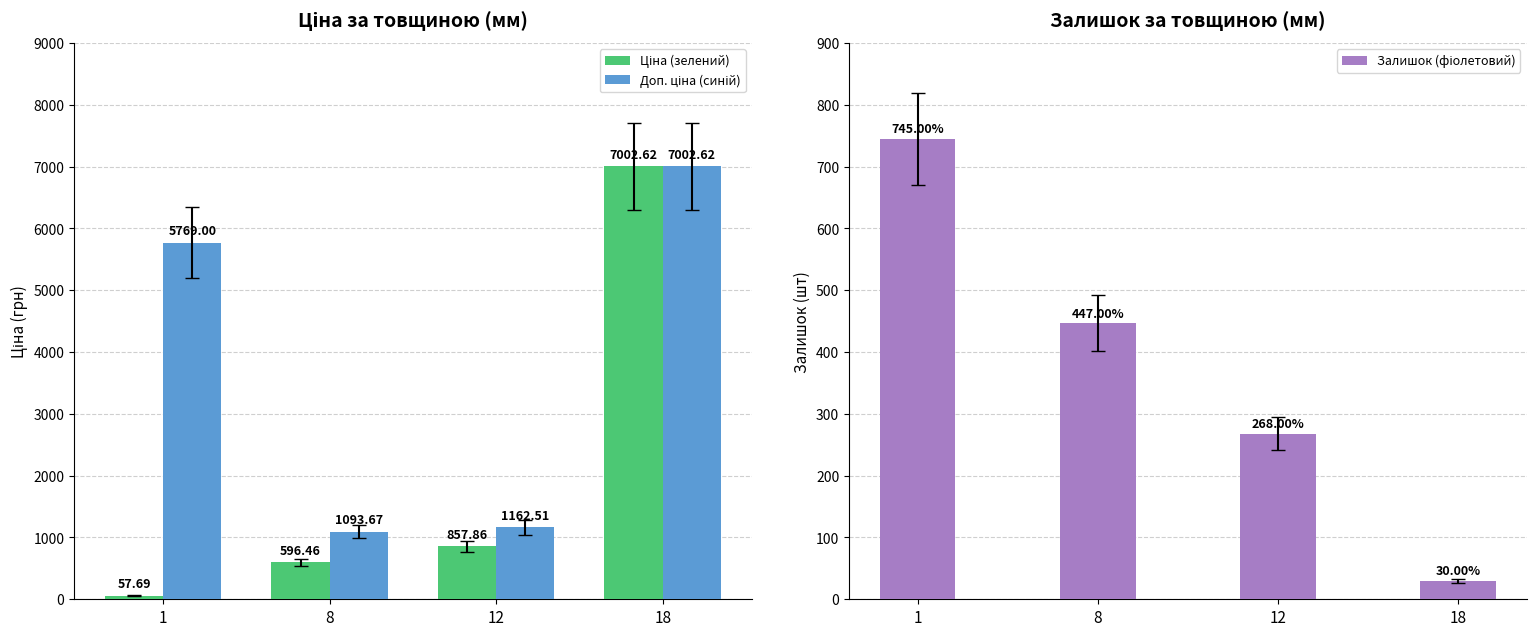

How many bars are there in each group?

3